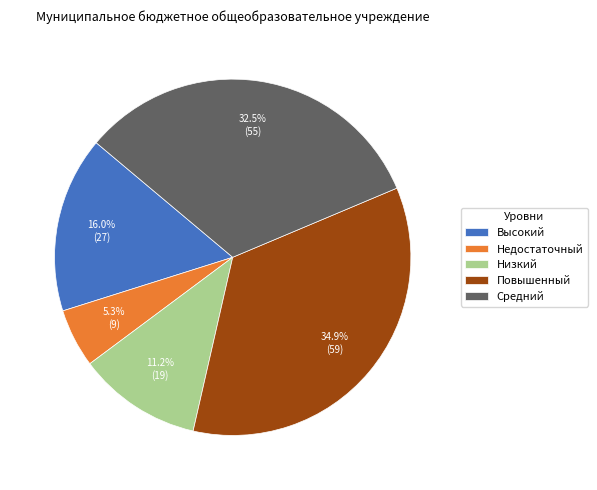

What is the ratio of the value at Повышенный to the value at Высокий?

2.2